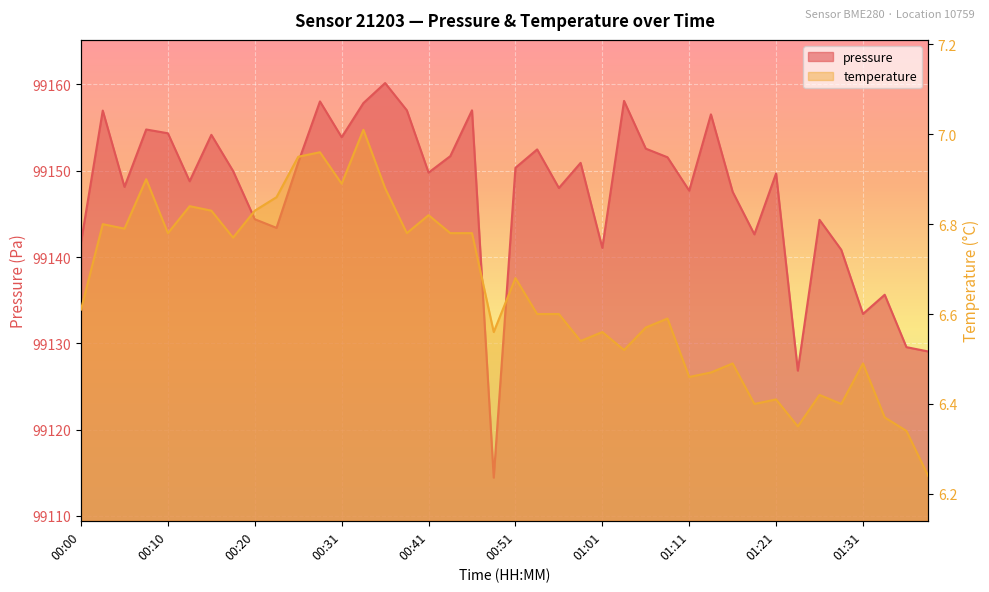

Rank the series by their average value, from lowest to highest.

temperature, pressure